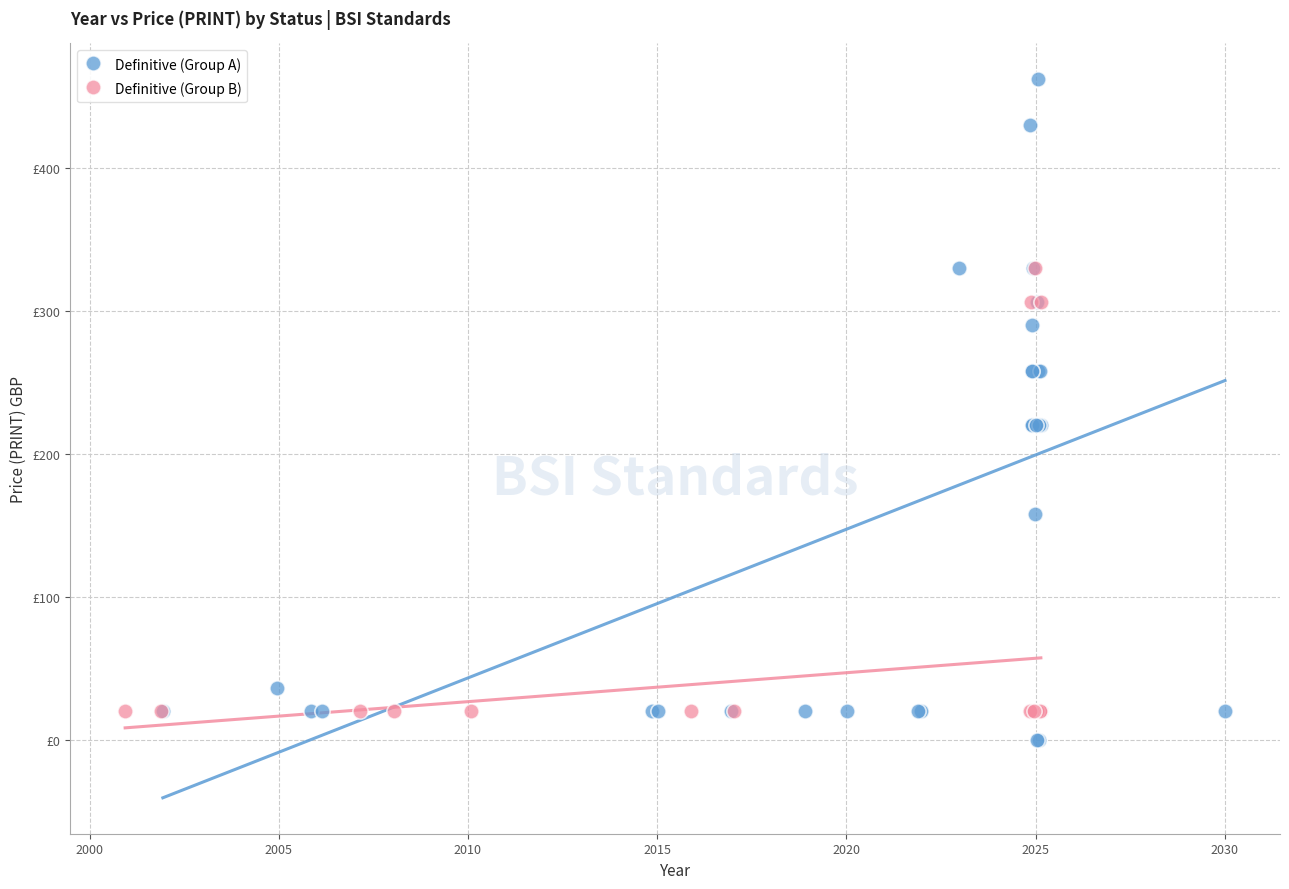

What are all the series names shown in the legend?

Definitive (Group A), Definitive (Group B)